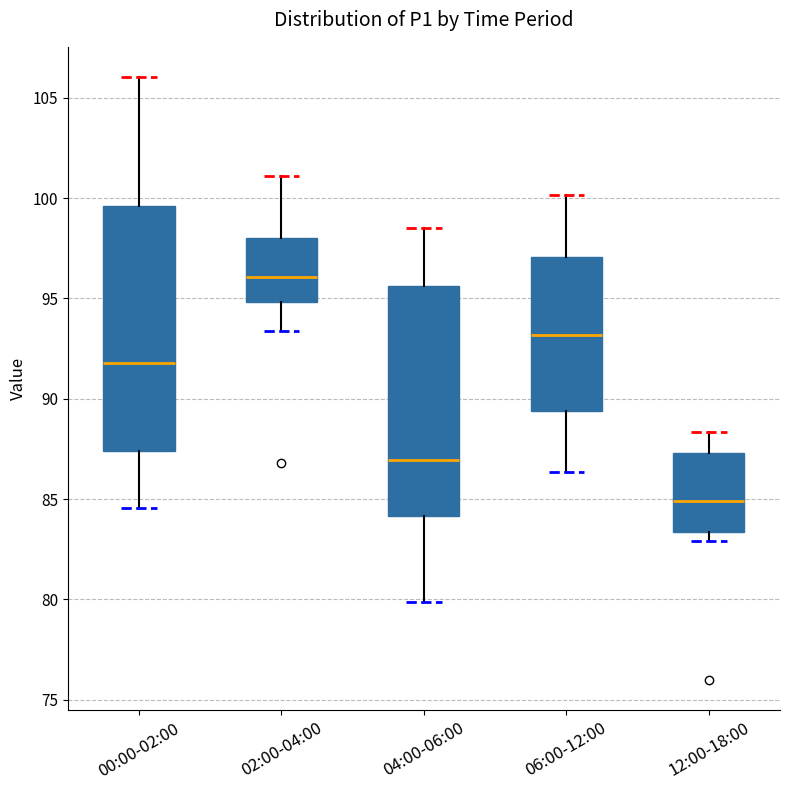

Which box has the highest median line?

02:00-04:00